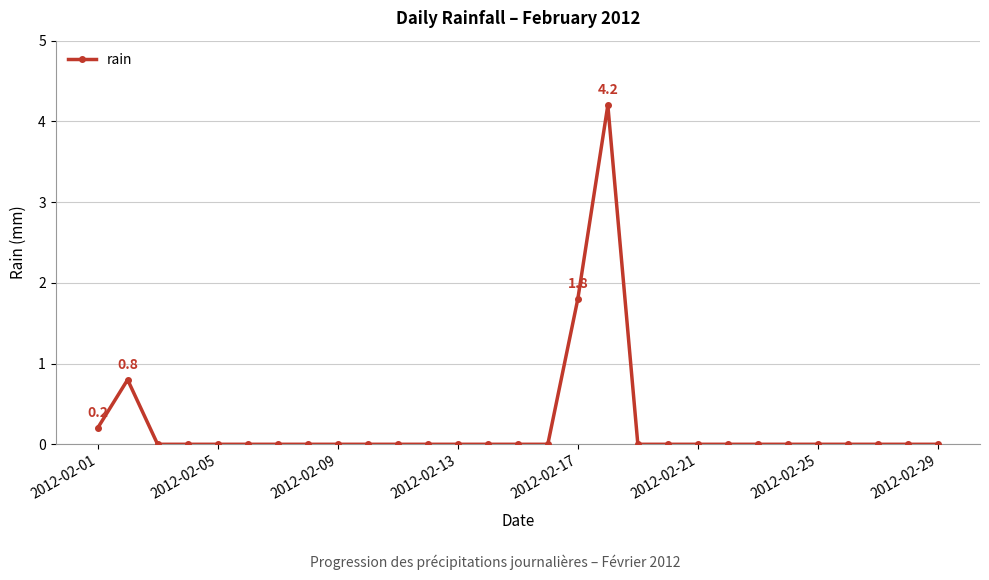

What is the value of the 18th point from the left?

4.2